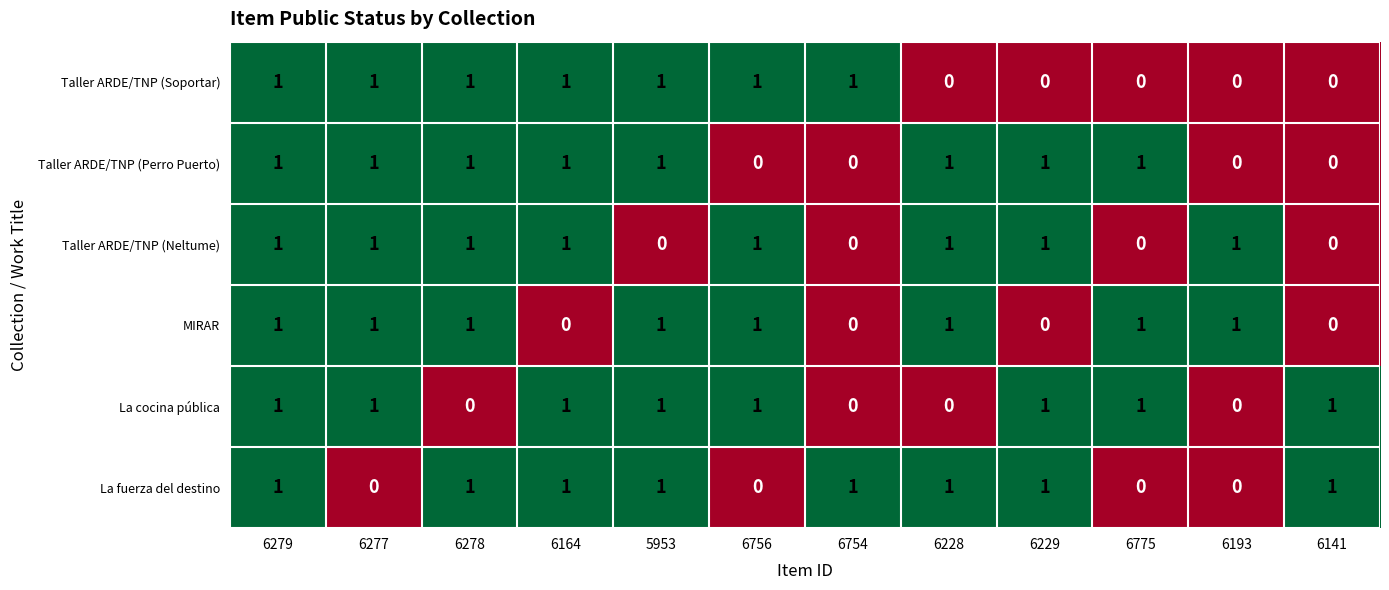

What is the maximum value shown in the chart?

1